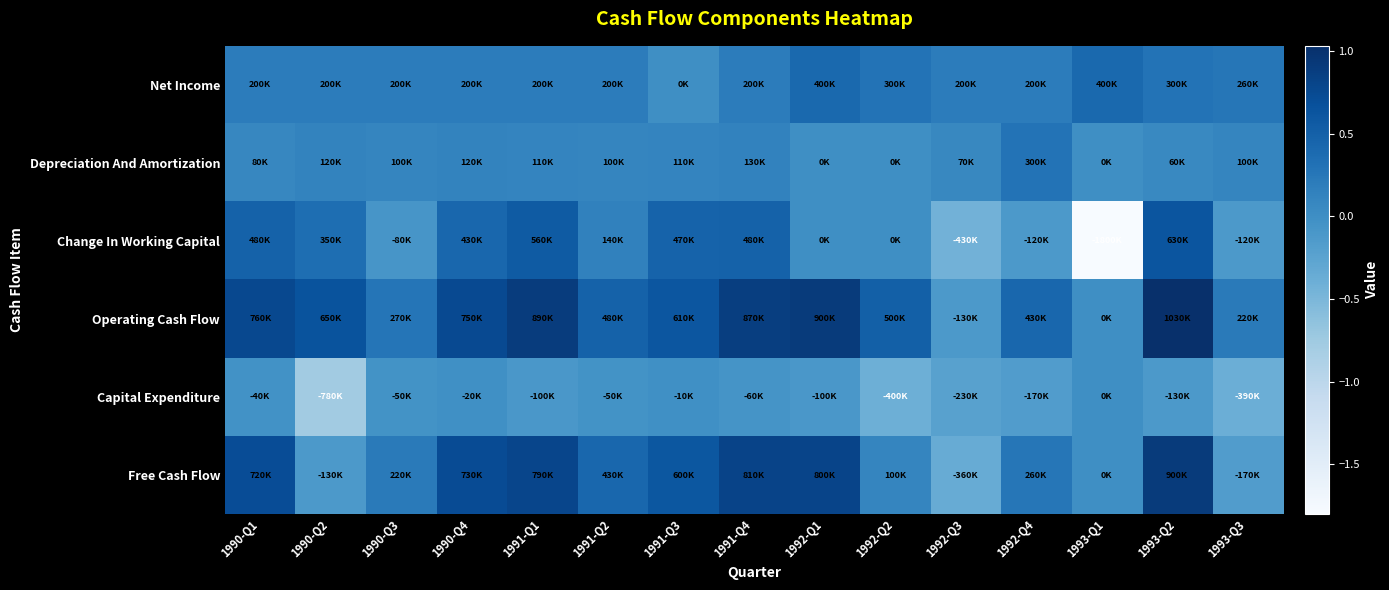

Which has a higher value, 1990-Q4 or 1993-Q1?

1993-Q1